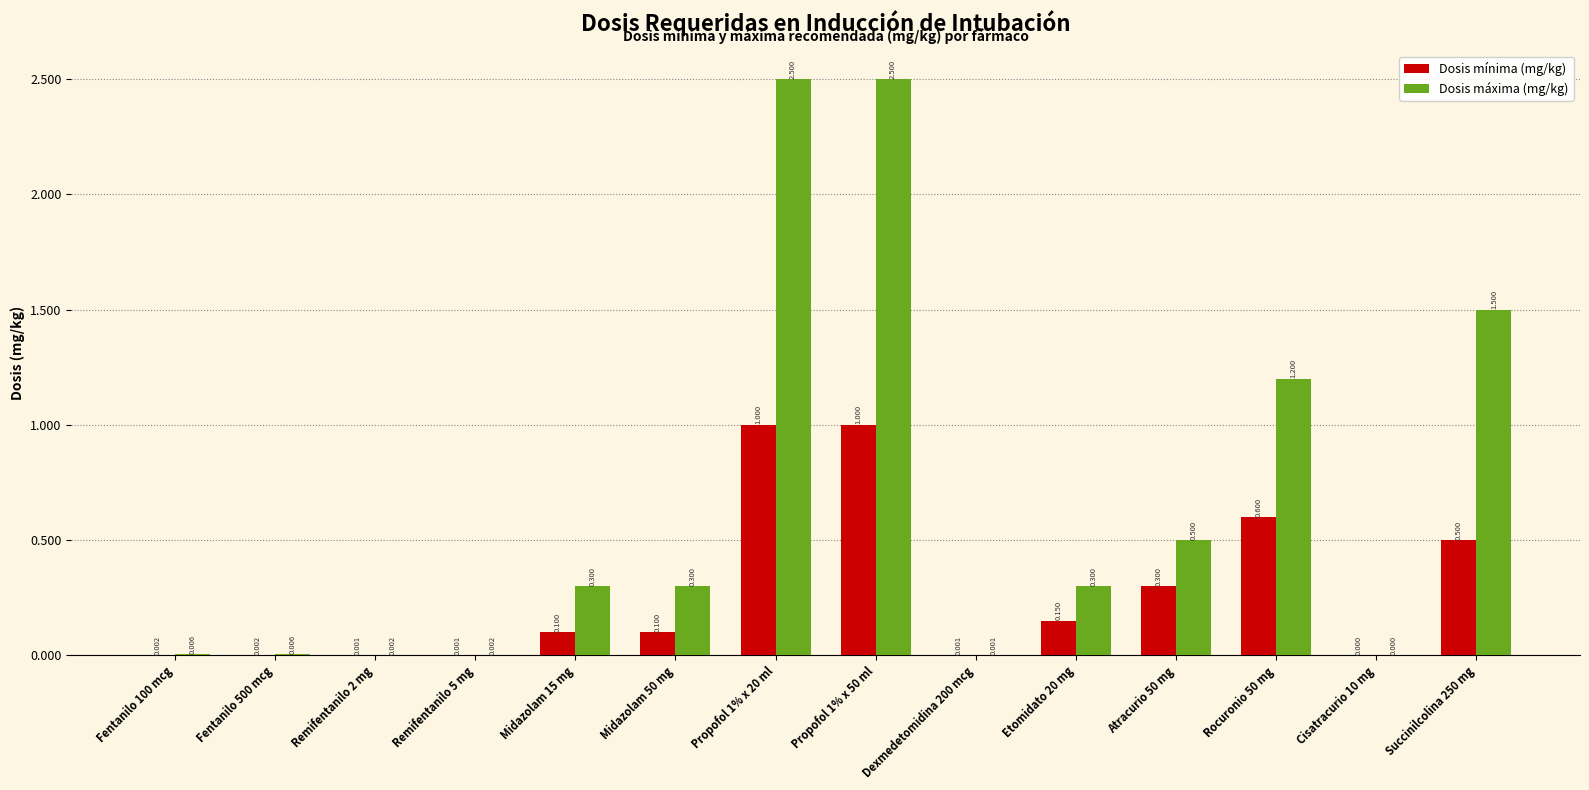

Is the value of Dosis máxima (mg/kg) at Midazolam 50 mg greater than the value of Dosis mínima (mg/kg) at Dexmedetomidina 200 mcg?

Yes